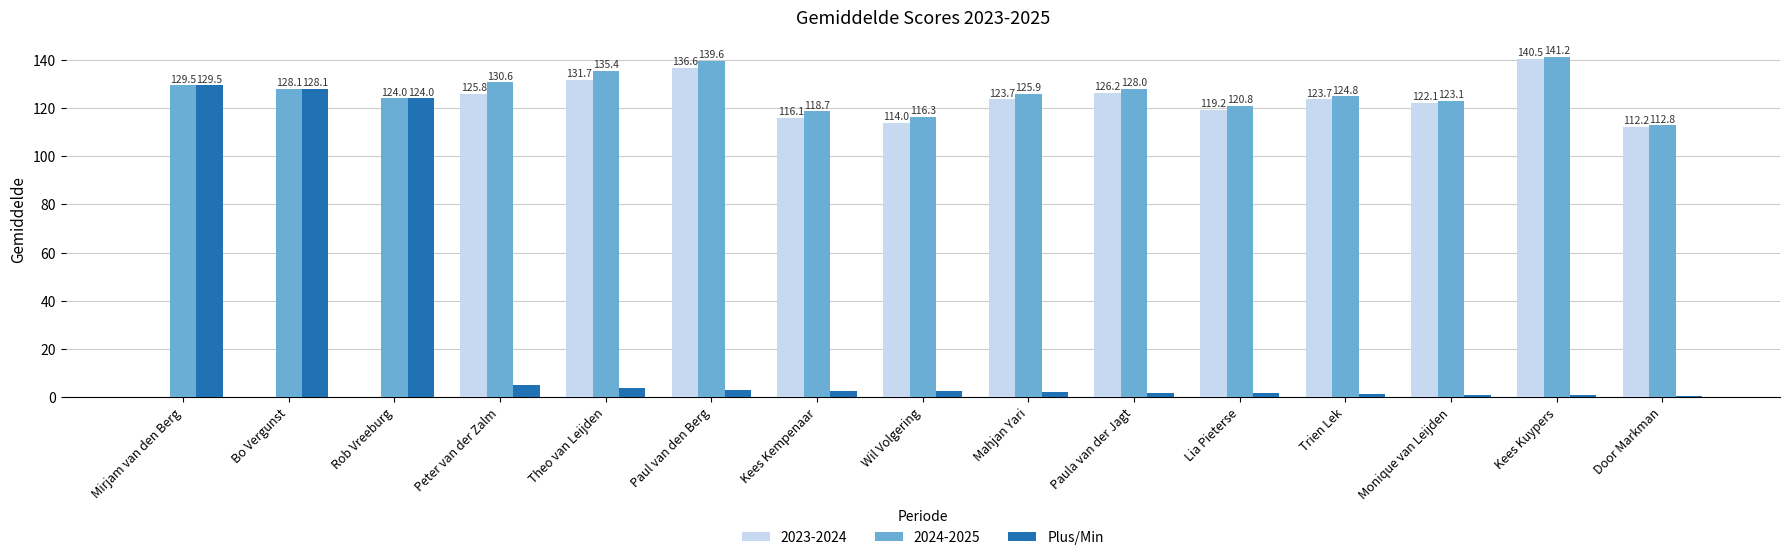

How many series are shown in this chart?

3